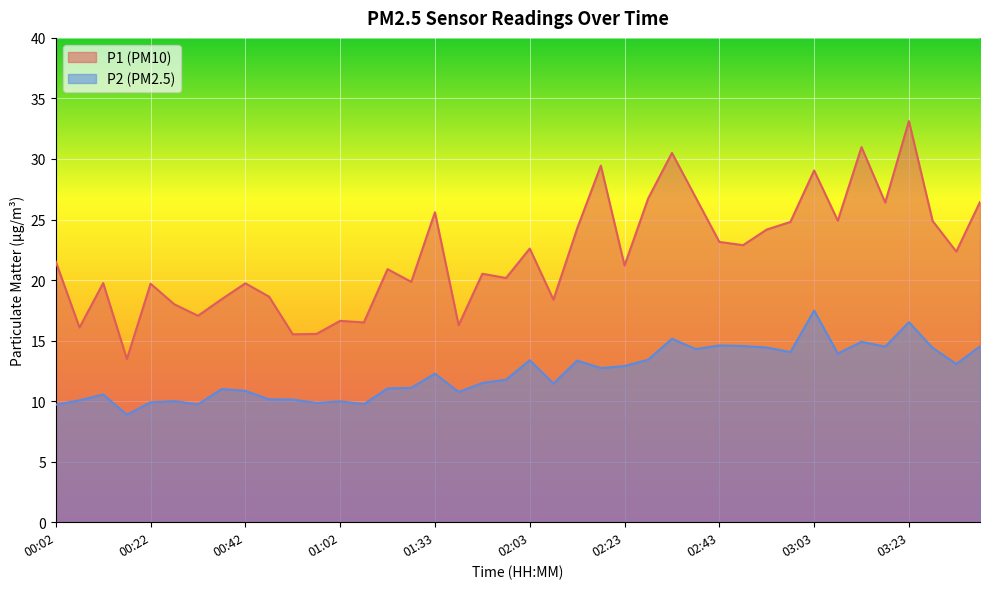

Between 02:33 and 00:17, which is larger?

02:33